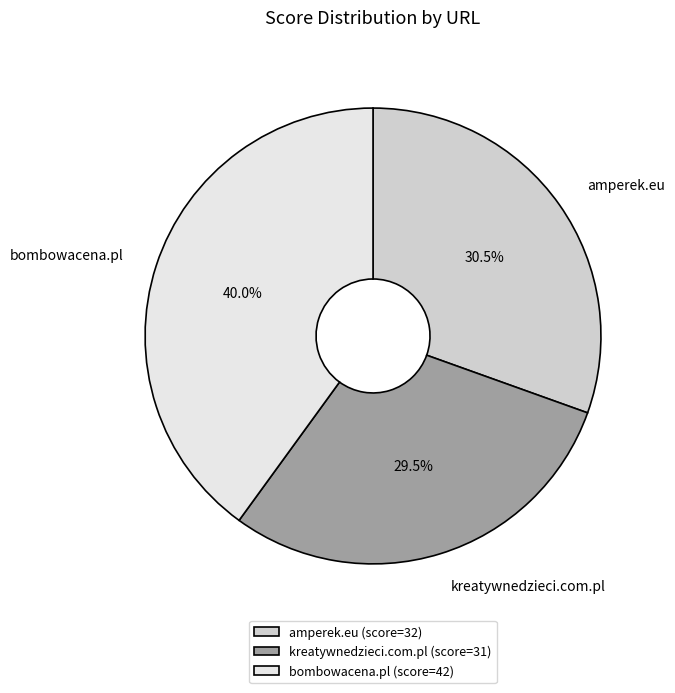

What is the smallest slice in the pie chart?

kreatywnedzieci.com.pl